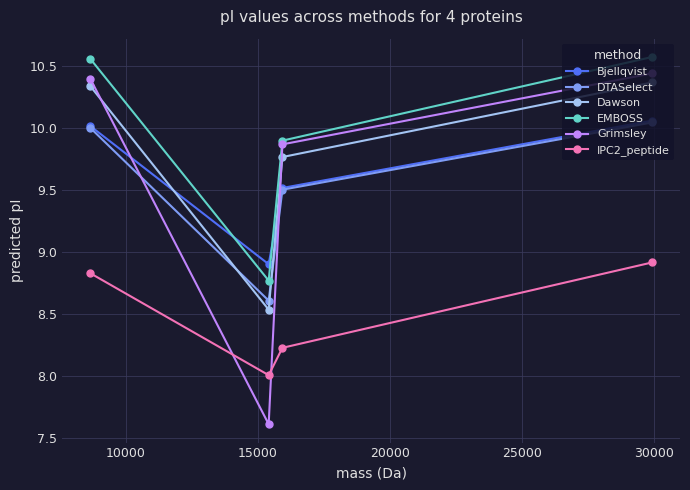

True or false: DTASelect and IPC2_peptide cross at least once.

False